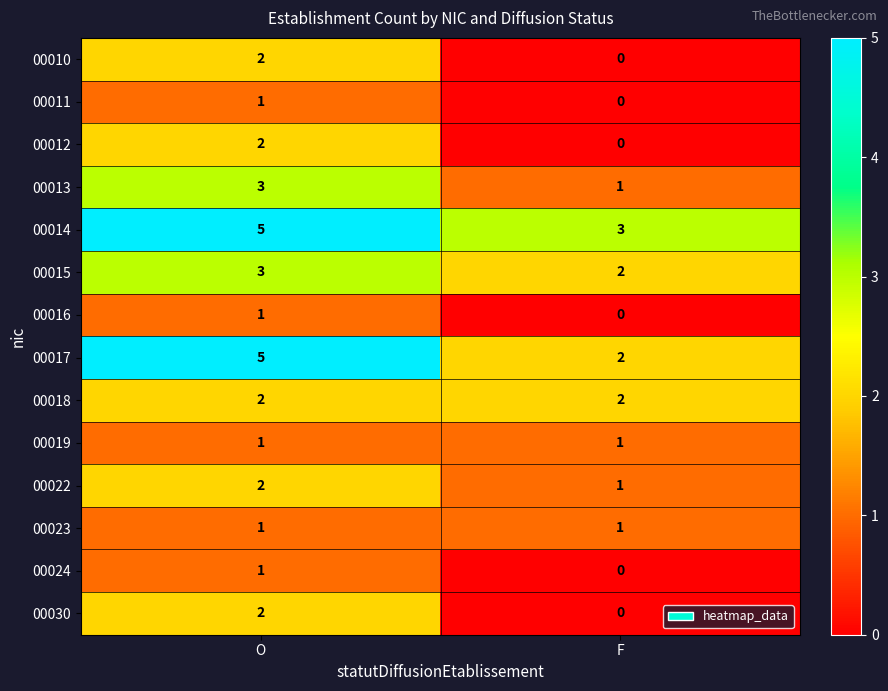

At which category is the sum across all series the highest?

O